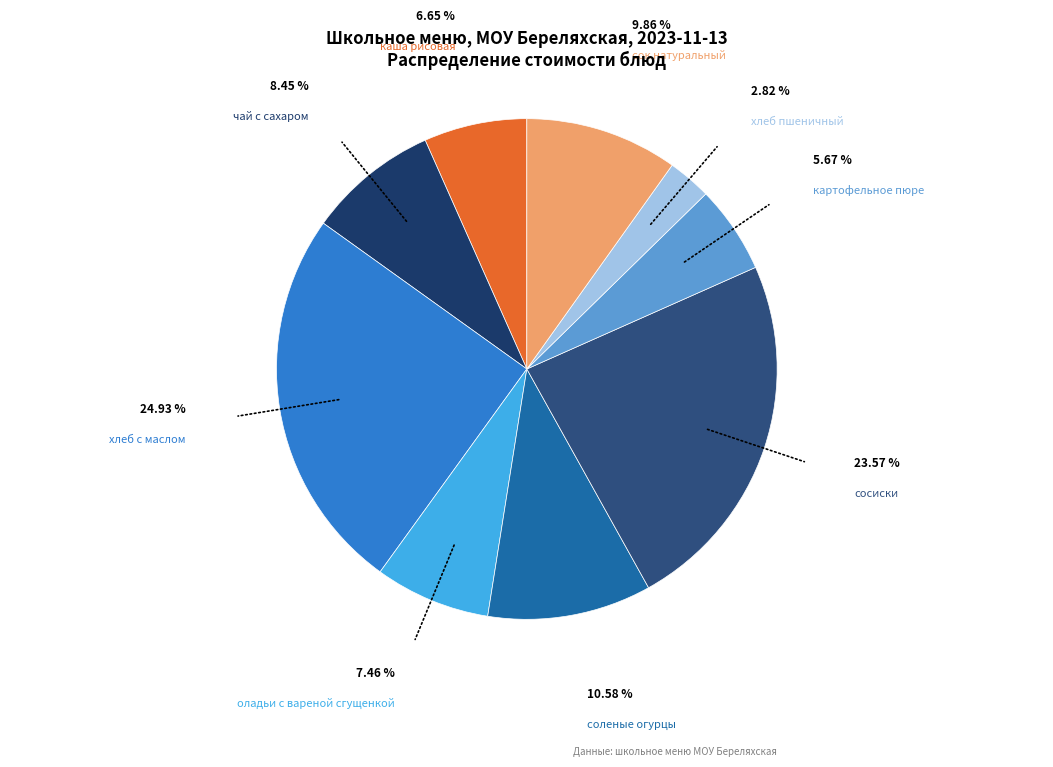

How many segments does this pie chart have?

9